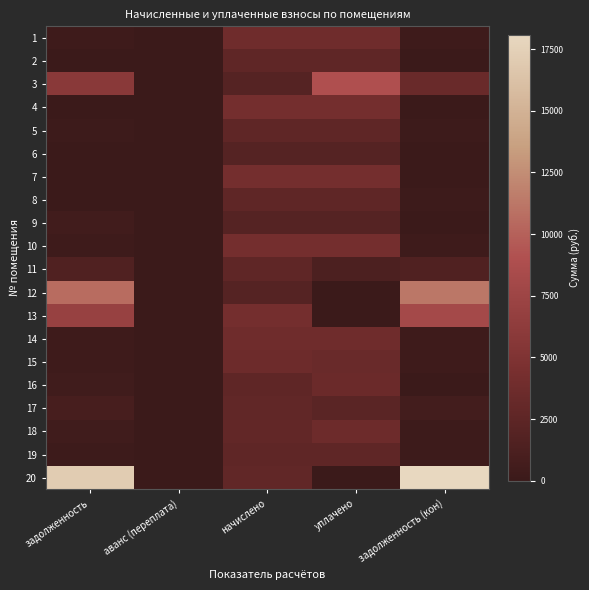

Which series has the largest total across all categories?

20